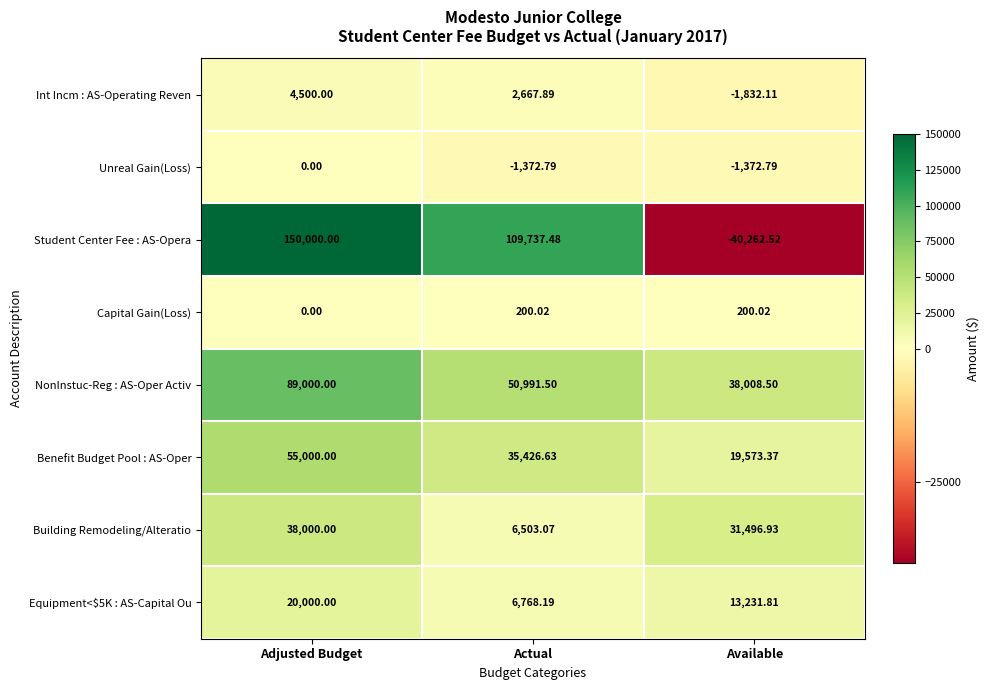

List the labels in order of NonInstuc-Reg : AS-Oper Activ value, largest first.

Adjusted Budget, Actual, Available